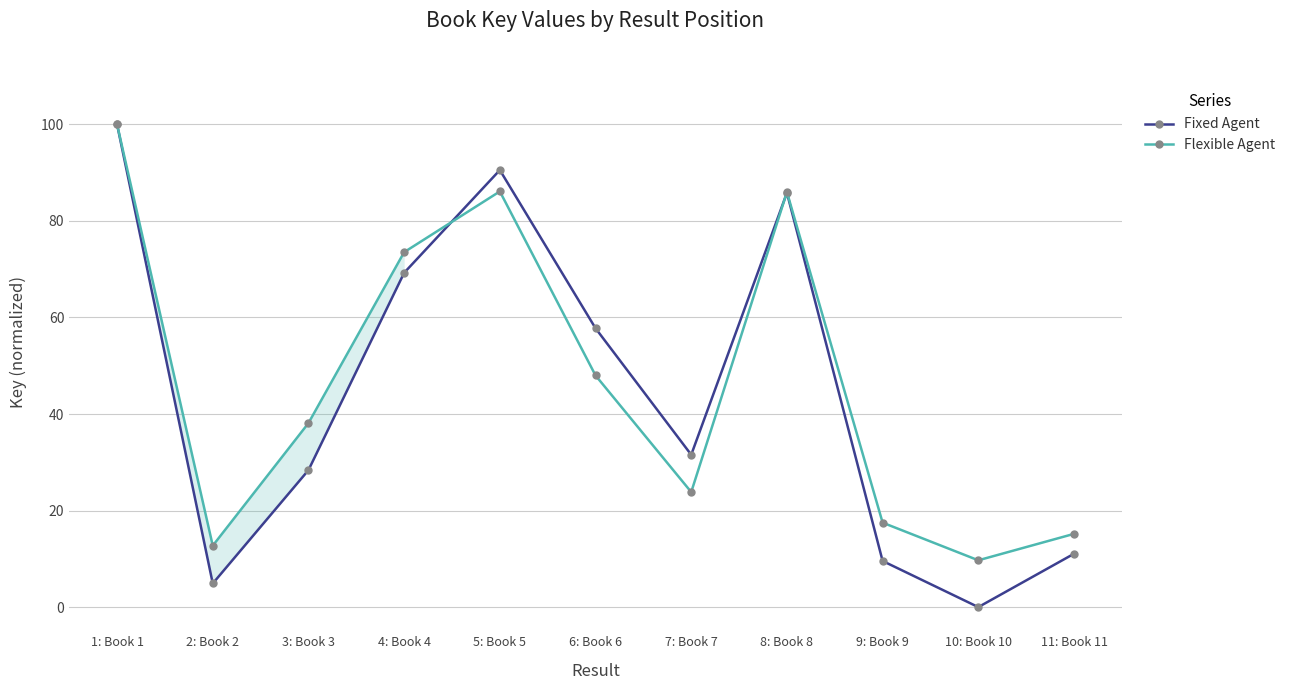

How many values in the Flexible Agent series are below 38?

5